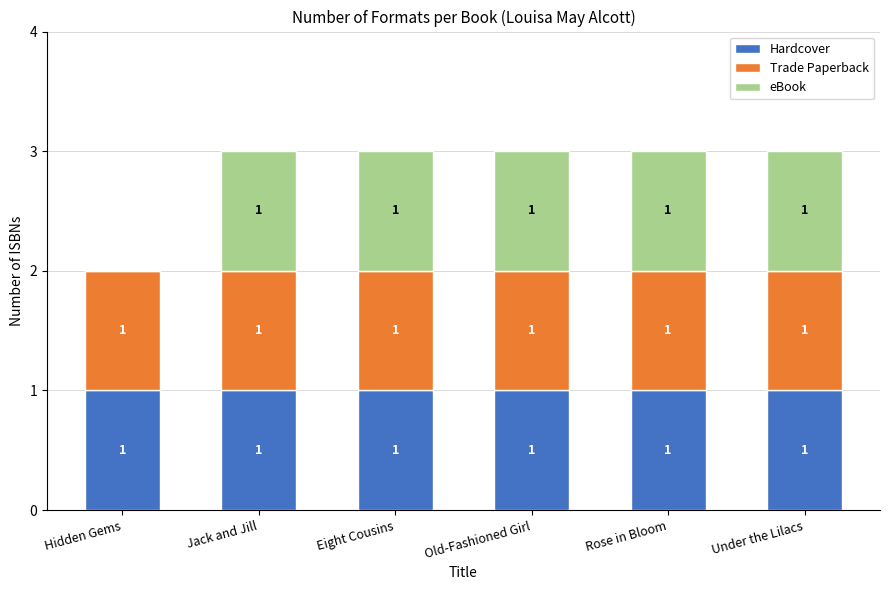

Is it true that Hardcover equals 1 at Jack and Jill?

True